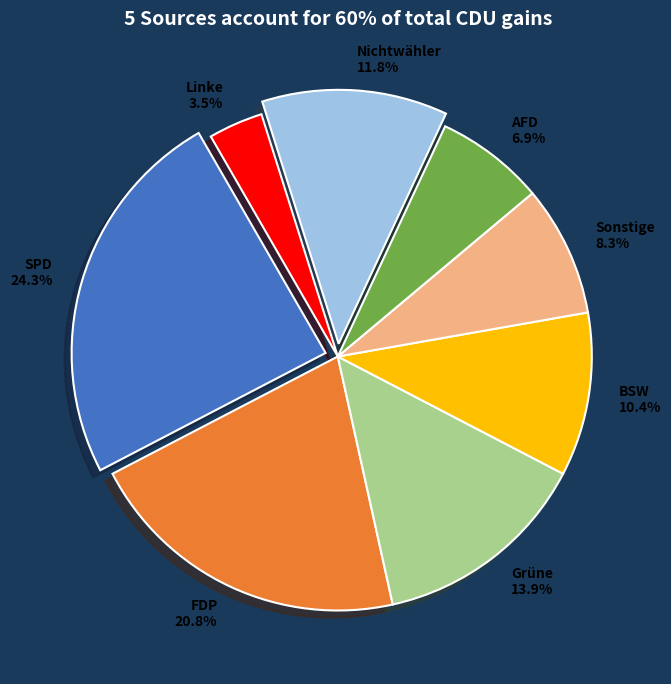

Between Sonstige and Grüne, which is larger?

Grüne